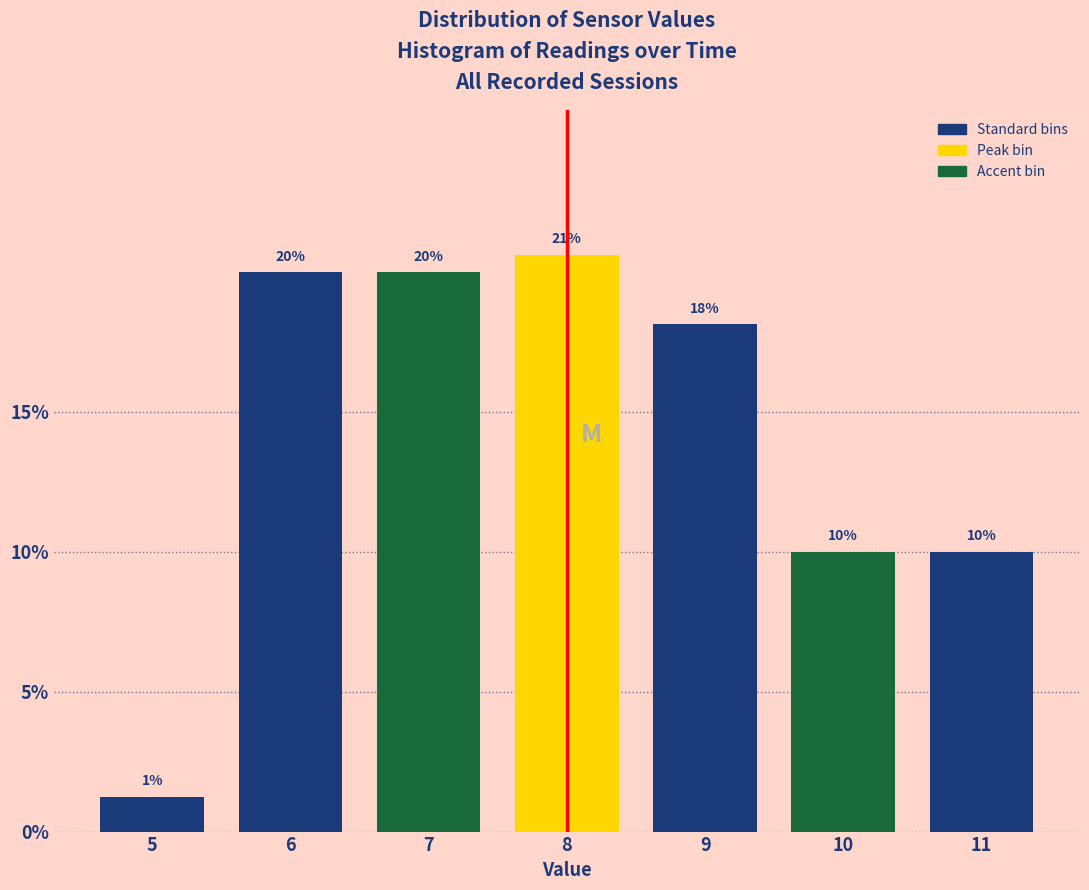

What value does the data have at 7?

20.0